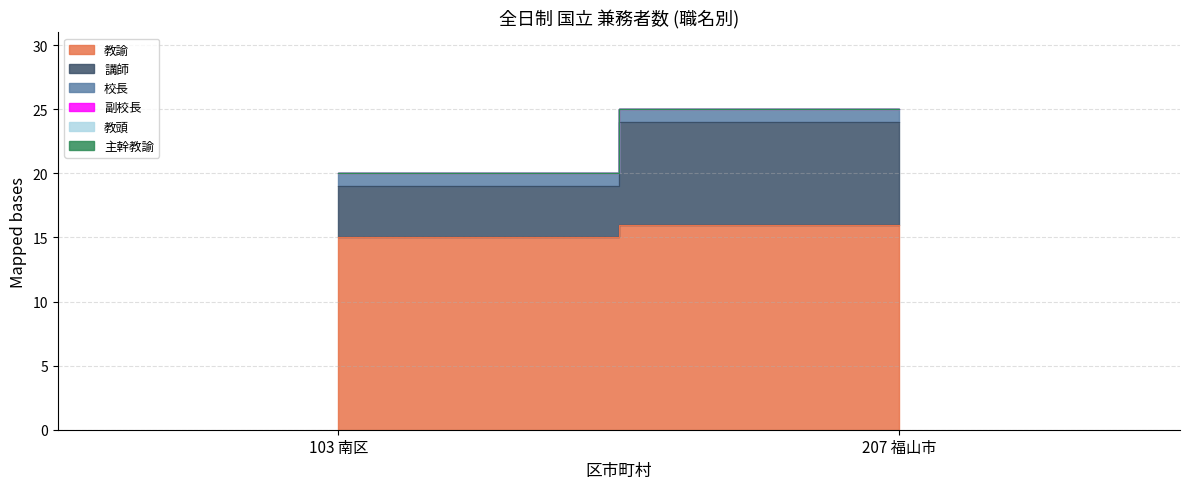

At 207 福山市, list the series in order from largest to smallest.

教諭, 講師, 校長, 副校長, 教頭, 主幹教諭